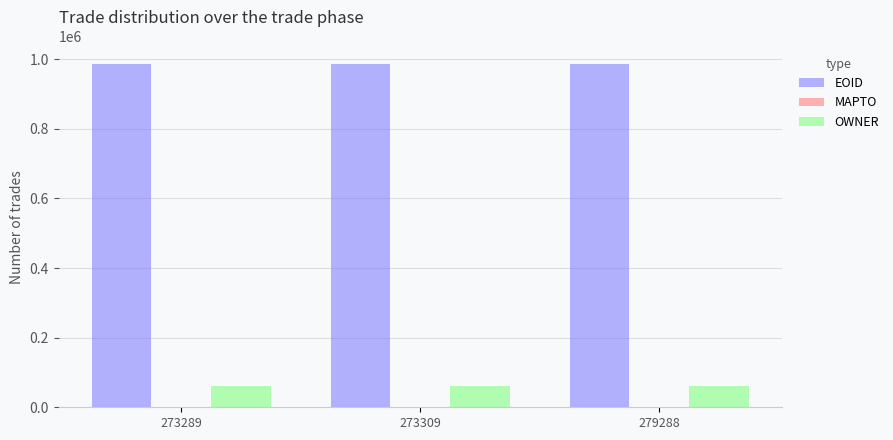

Which series has the largest total across all categories?

EOID